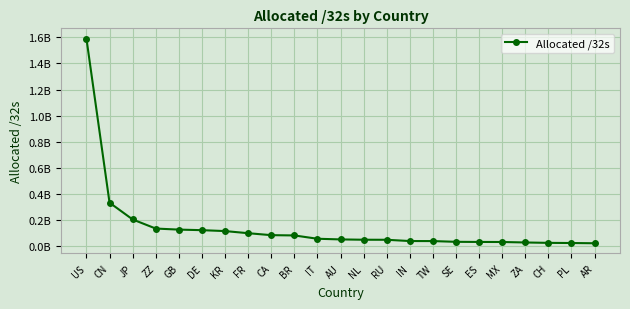

What is the difference between the second highest and second lowest values?

309908888